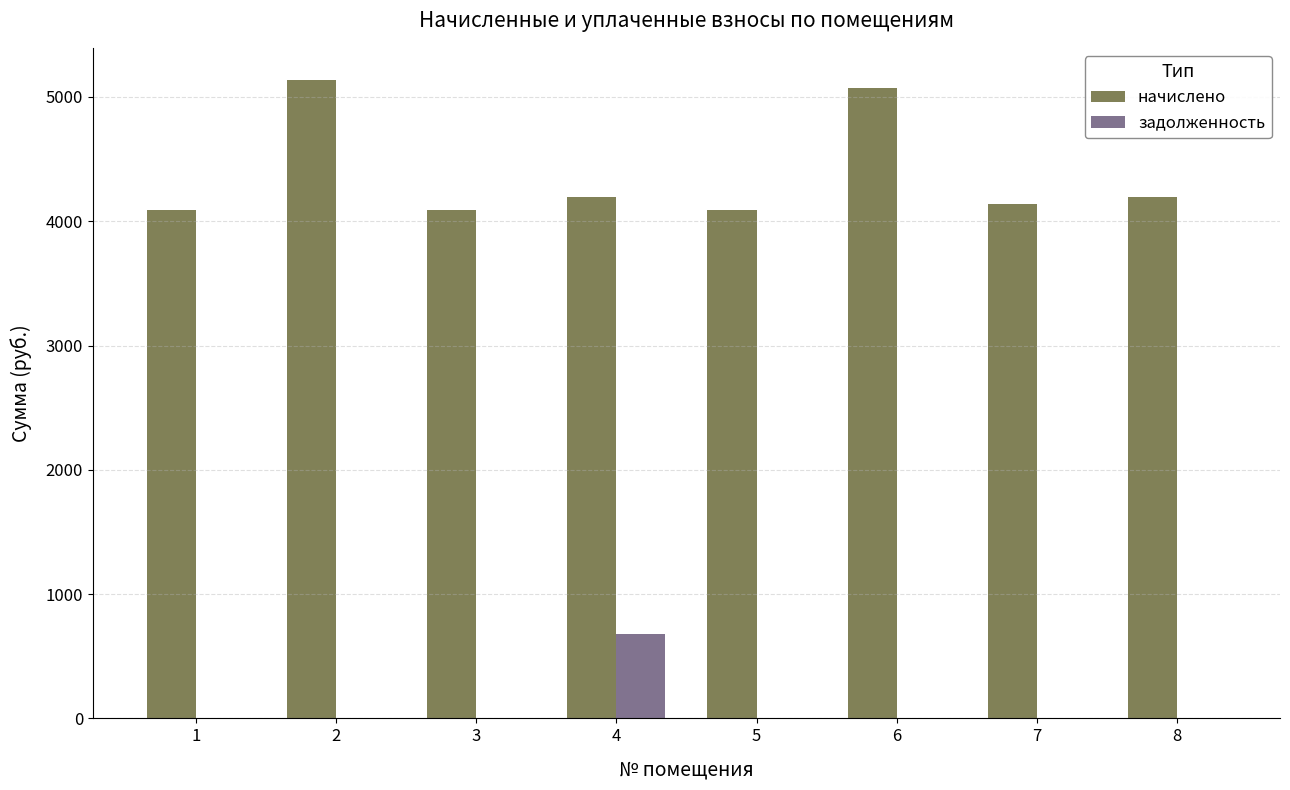

What is the highest value of the начислено series?

5137.9